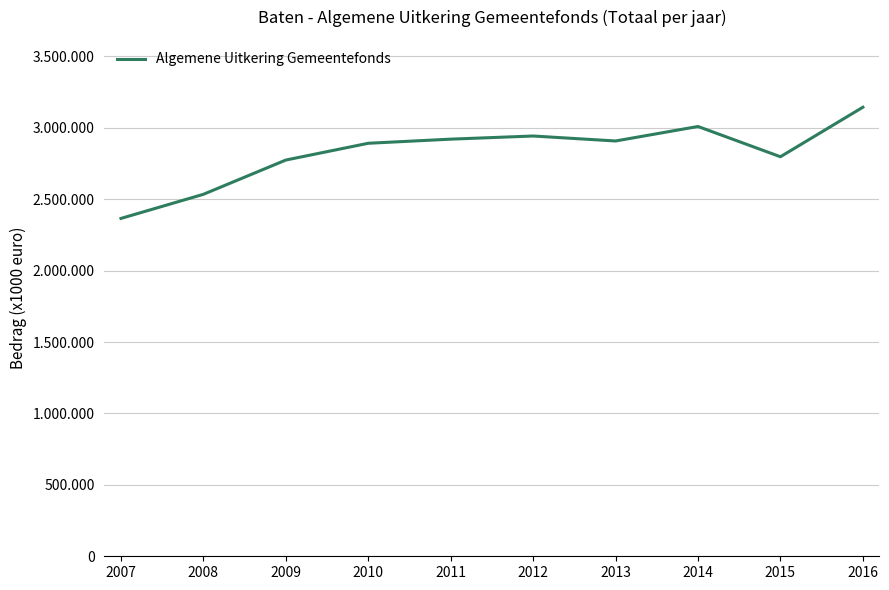

Between 2012 and 2013, which is larger?

2012